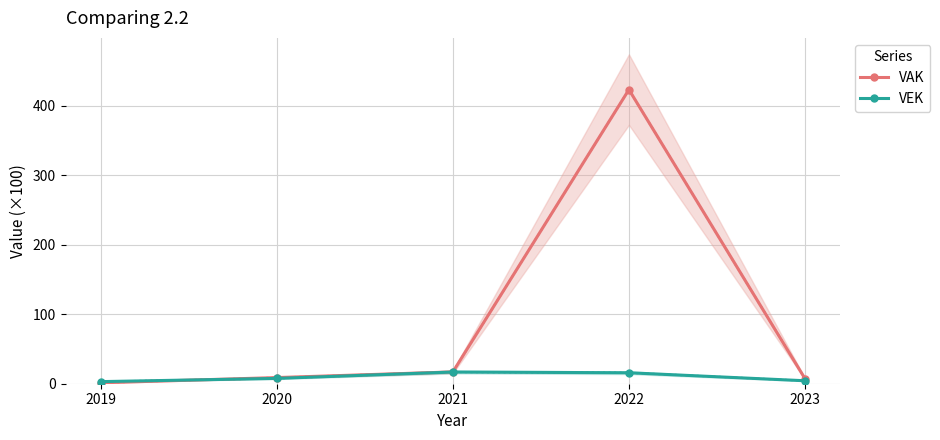

Which has a higher value, 2021 or 2022?

2022